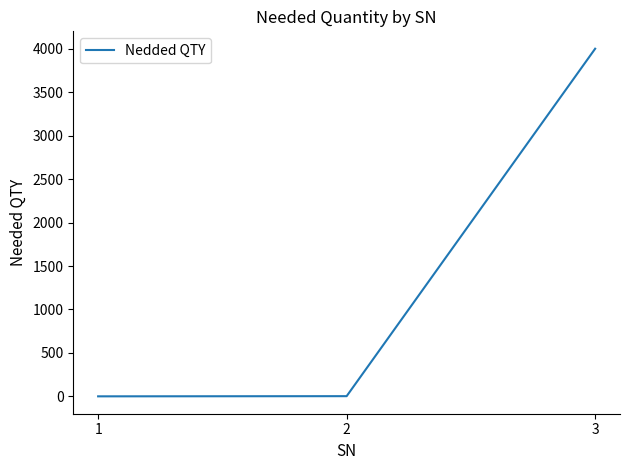

Is it true that the value at 3 is 4000?

True